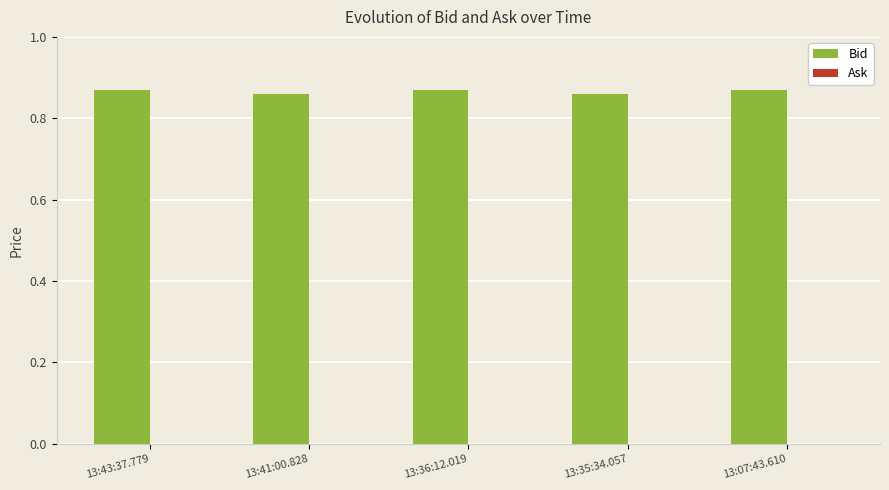

What is the label of the 4th bar from the right?

13:41:00.828